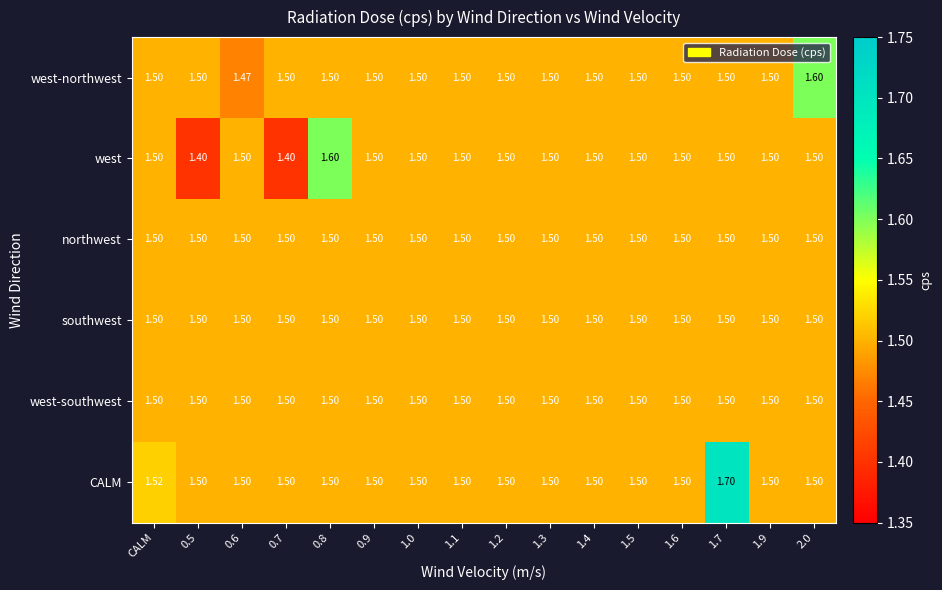

Between 0.6 and 1.3, which series saw the biggest shift?

west-northwest